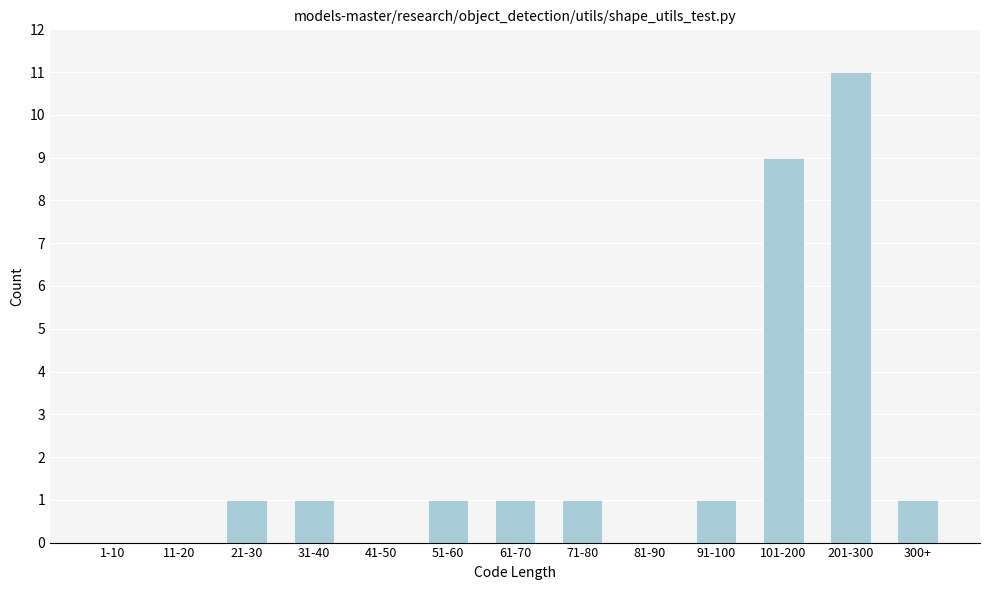

Reading right to left, transcribe all the data shown in this chart.

300+=1	201-300=11	101-200=9	91-100=1	81-90=0	71-80=1	61-70=1	51-60=1	41-50=0	31-40=1	21-30=1	11-20=0	1-10=0